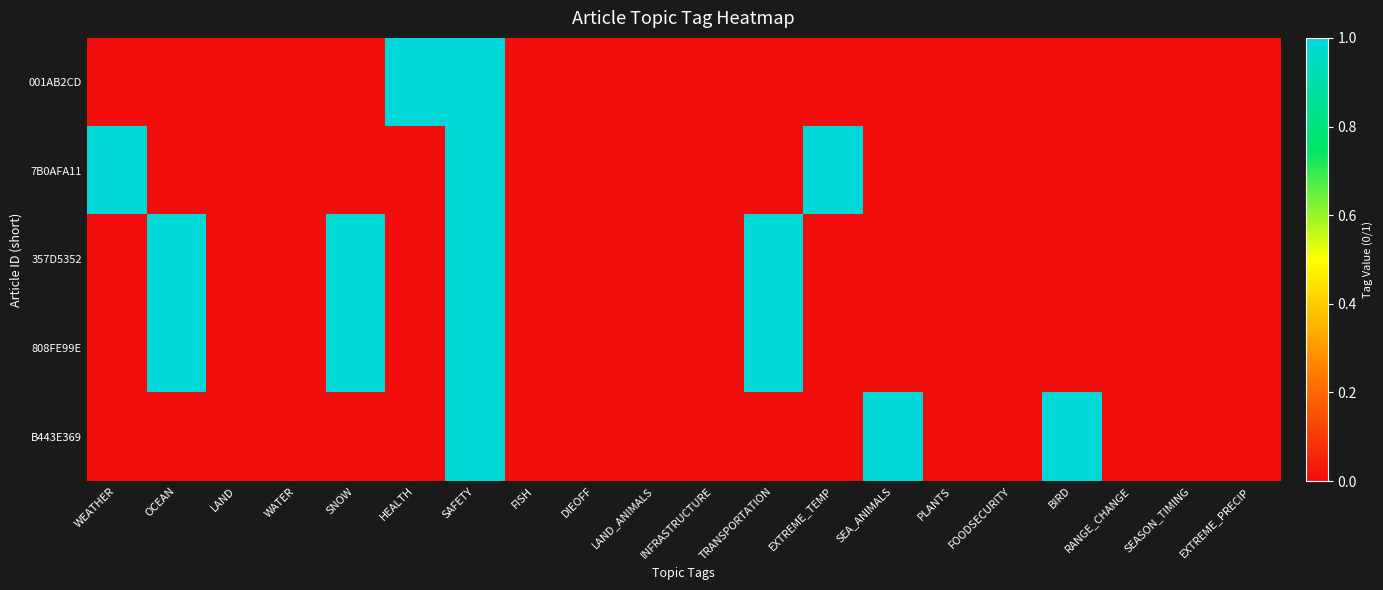

What is the spread (max minus min) of values at SNOW?

1